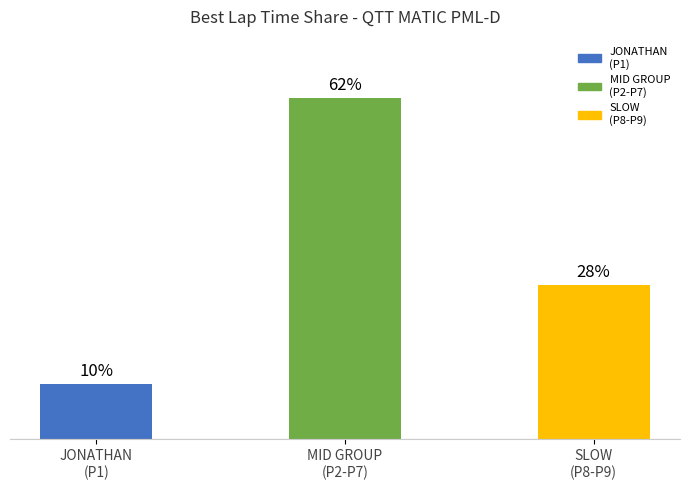

Are the bars horizontal?

No